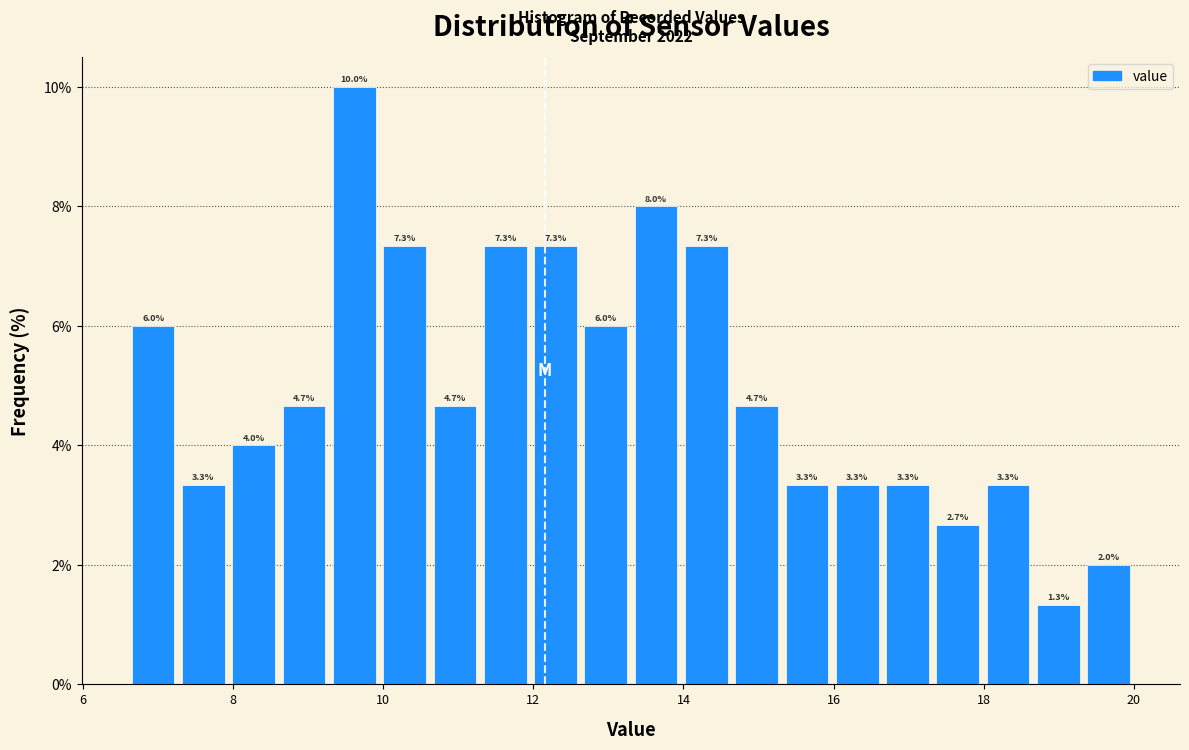

Read against the x-axis, roughly where is the centre of the tallest bar?

9.6